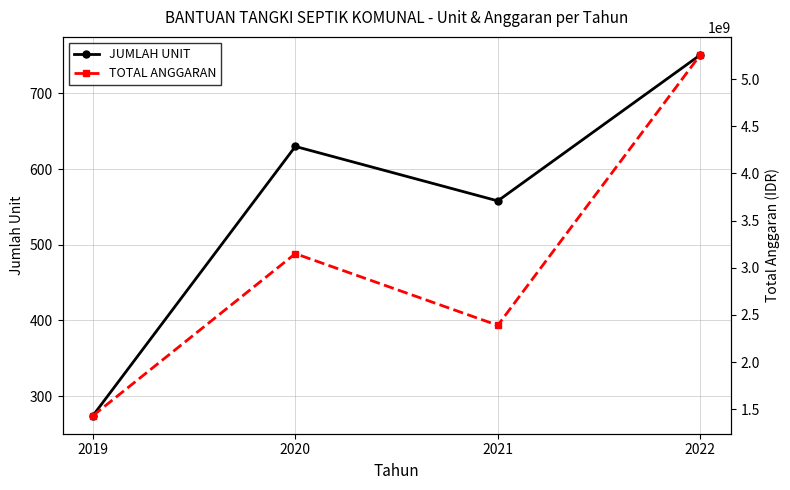

True or false: TOTAL ANGGARAN and JUMLAH UNIT intersect in this chart.

False